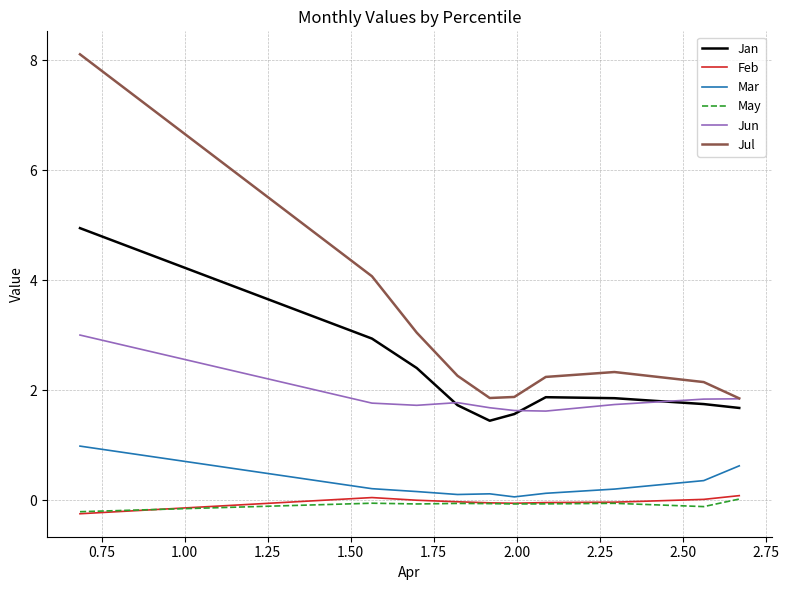

What is the average value of the May series?

-0.1